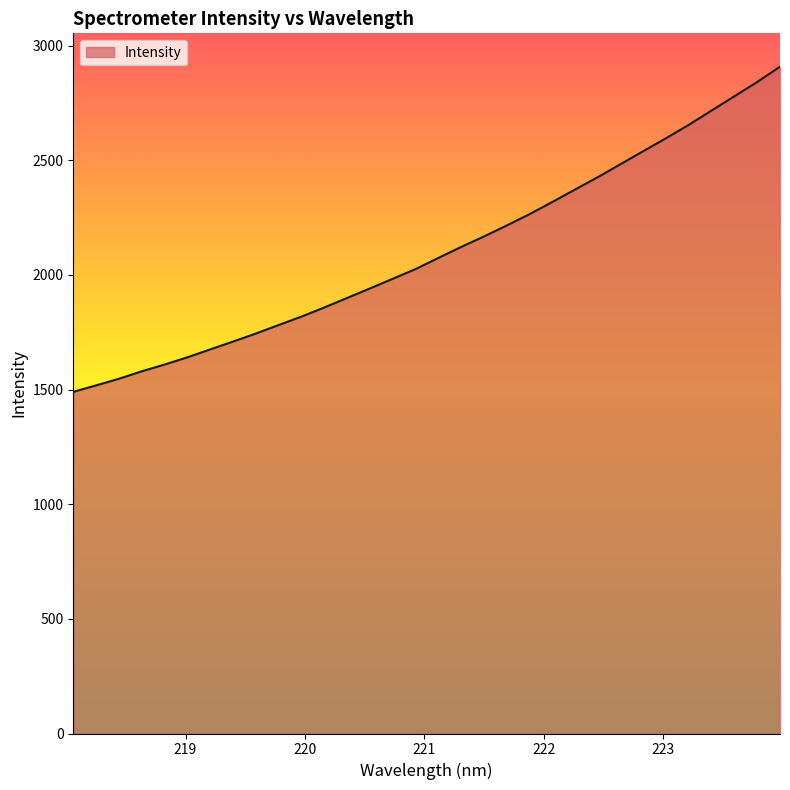

What is the smallest value displayed?

1489.8